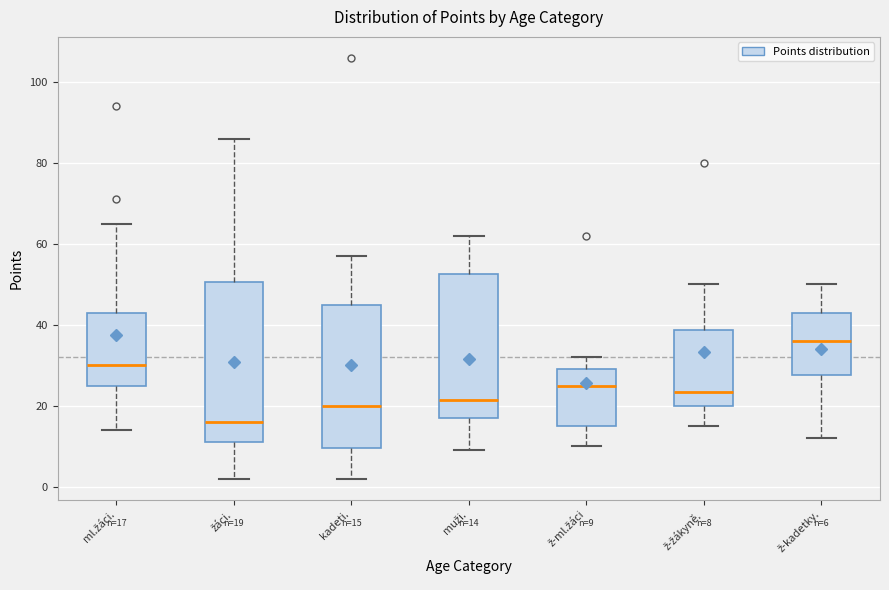

Which box has the highest median line?

ž-kadetky.